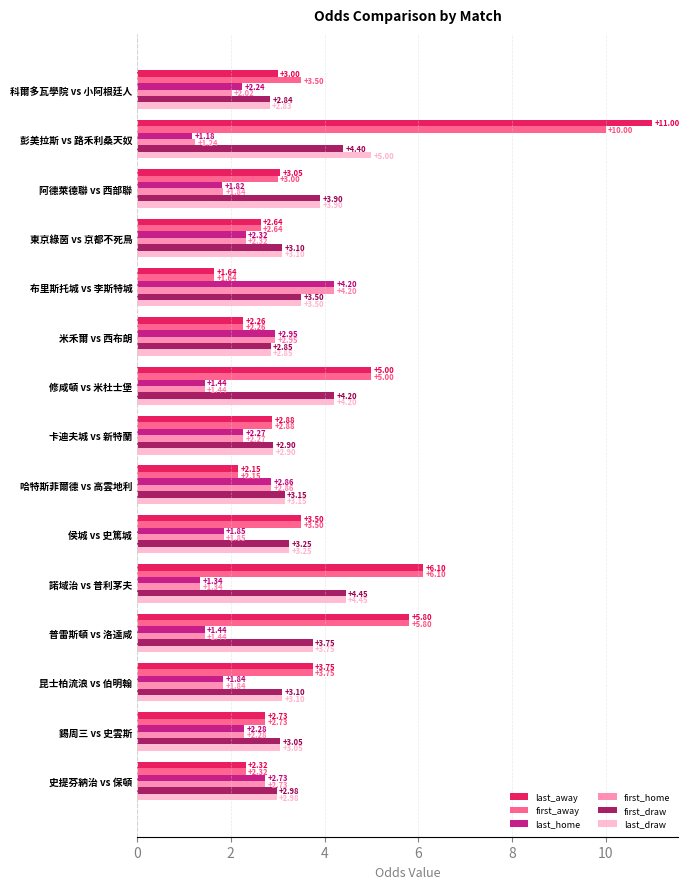

At which label does last_away reach its peak?

彭美拉斯 vs 路禾利桑天奴